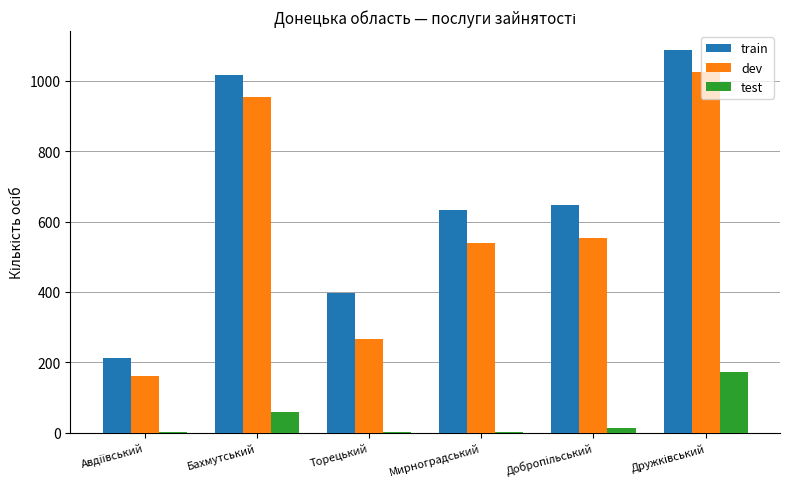

How many groups of bars are there?

6